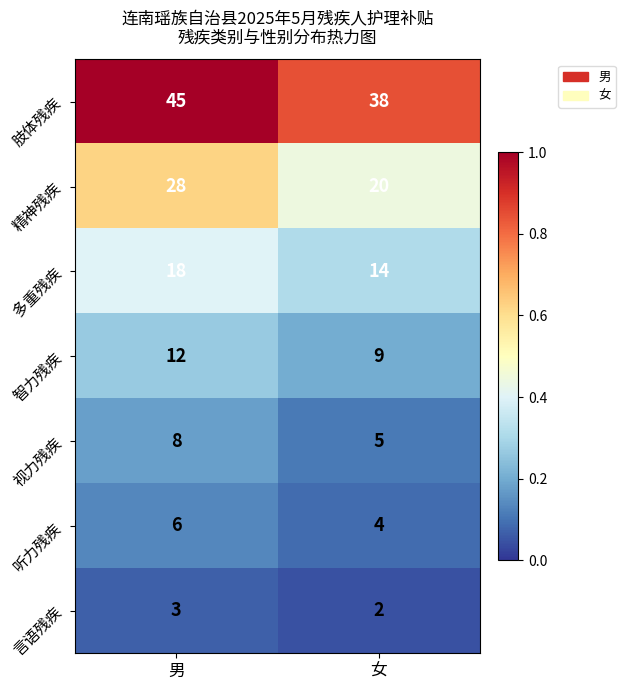

What is the average value of the 精神残疾 series?

24